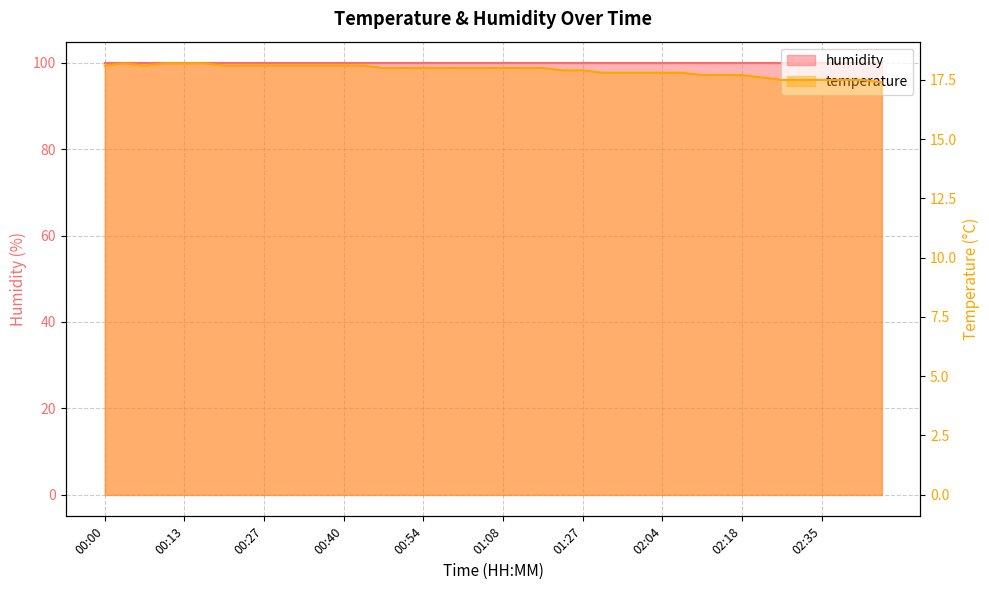

How many data points are less than 18?

17